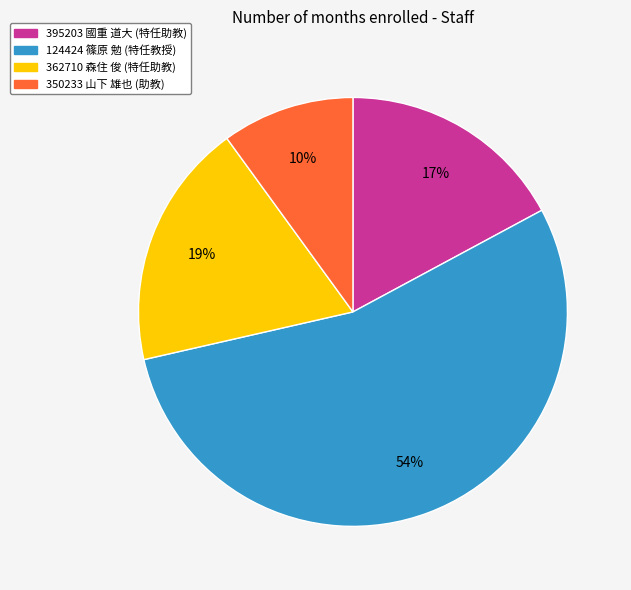

How many slices are in this pie chart?

4